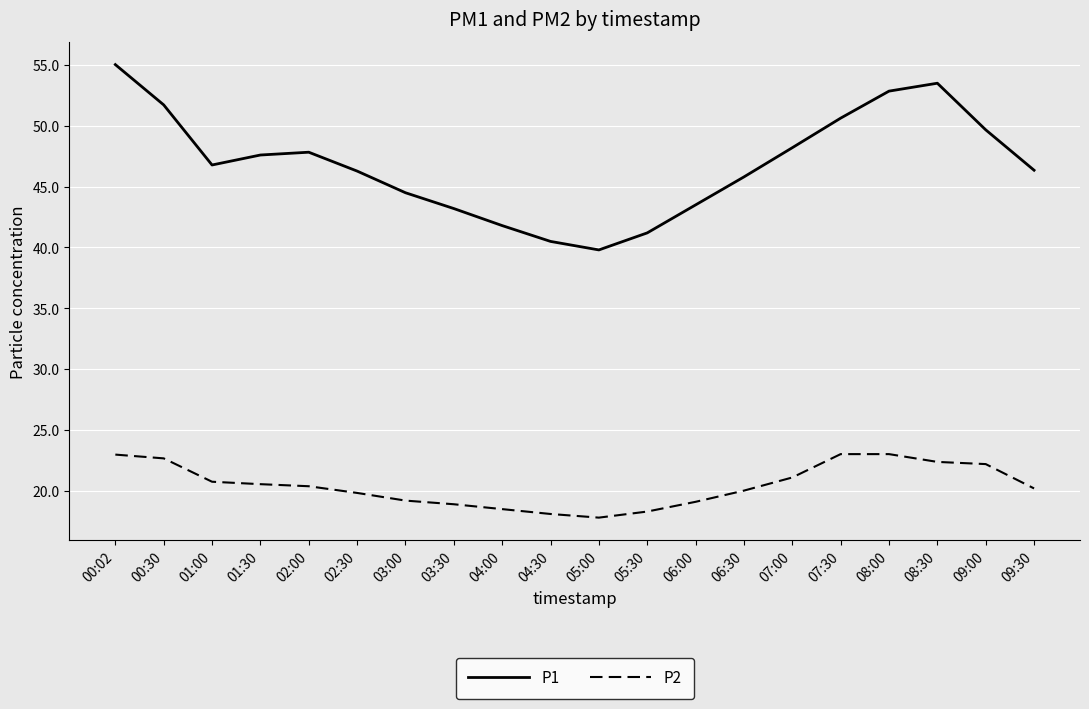

The P2 series shows 23.0 at 07:30. True or false?

True